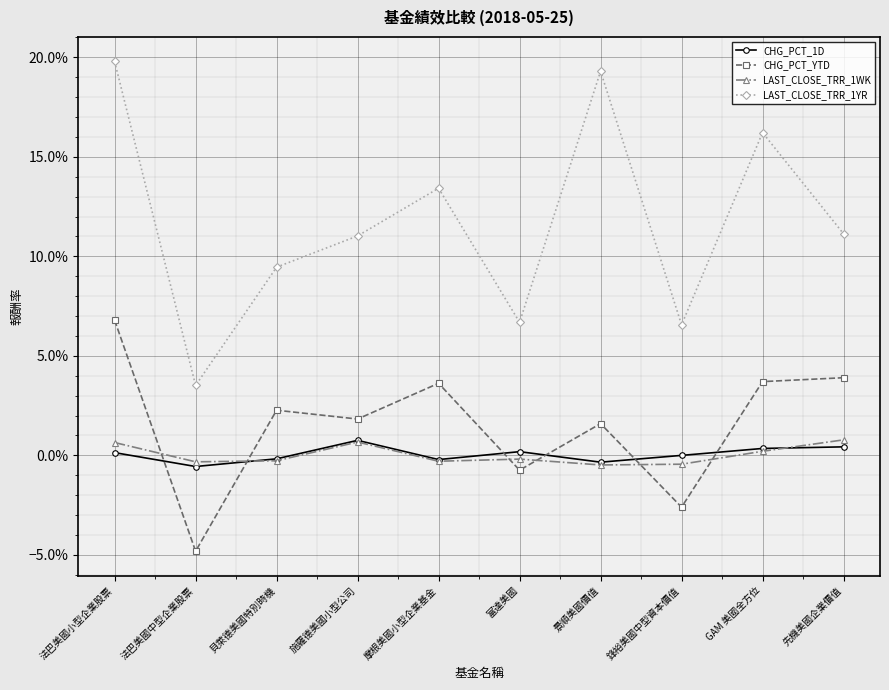

In LAST_CLOSE_TRR_1YR, how many points are higher than both neighbors (excluding endpoints)?

3